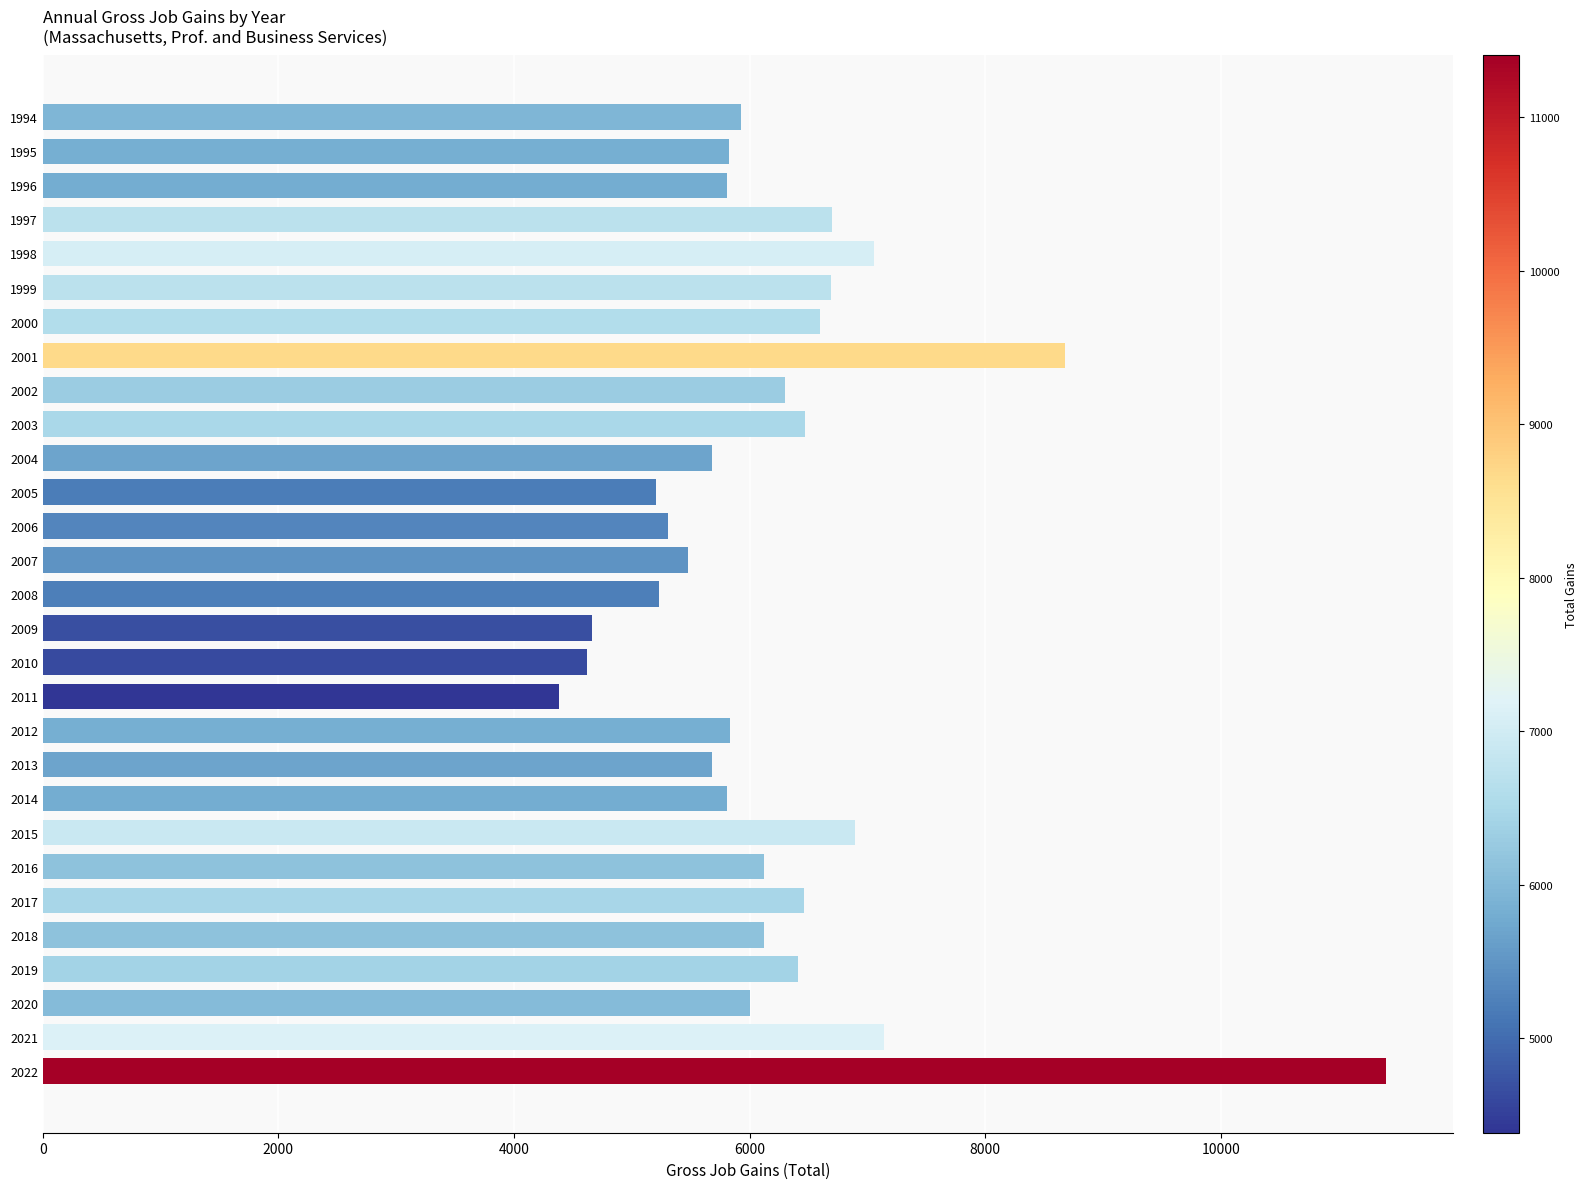

Are the bars grouped side by side (vs. stacked)?

No